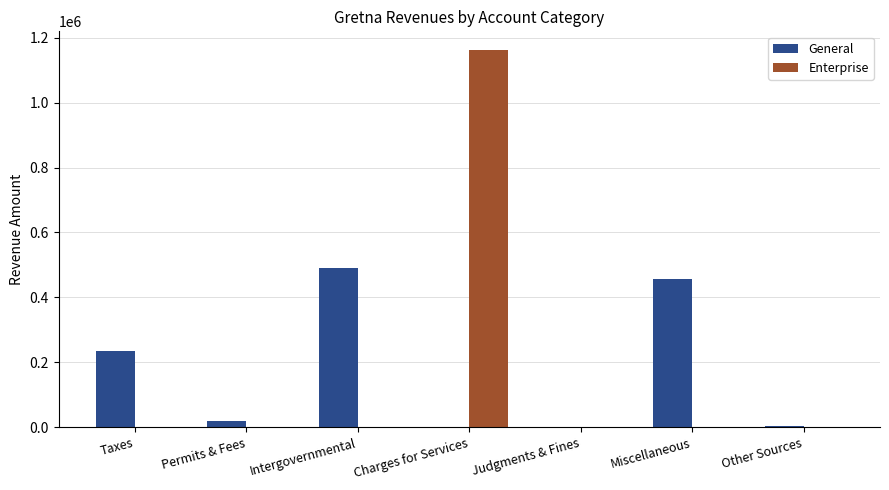

Is it true that Enterprise equals -545178 at Other Sources?

False